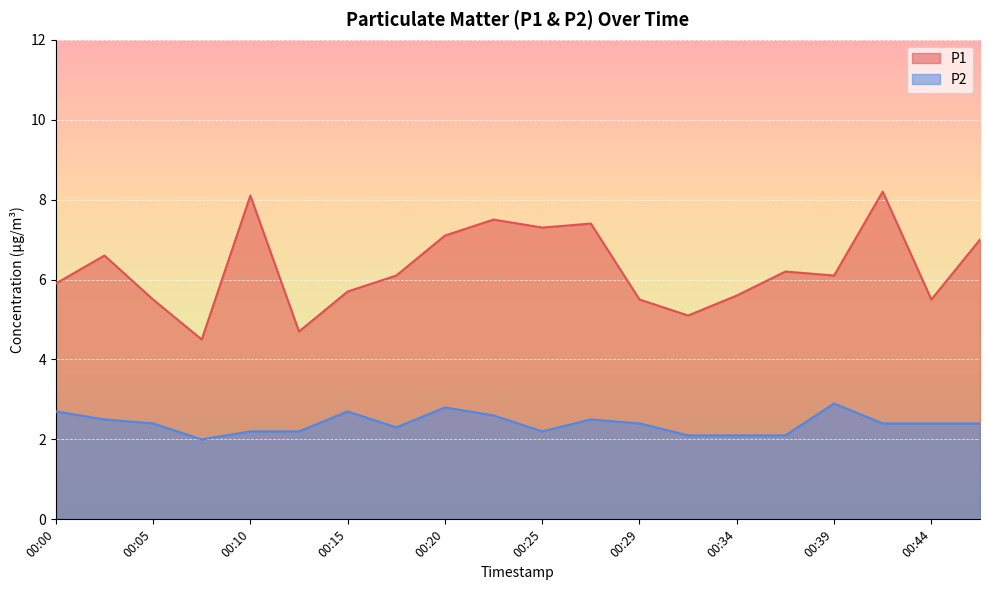

The P1 series shows 5.5 at 00:05. True or false?

True